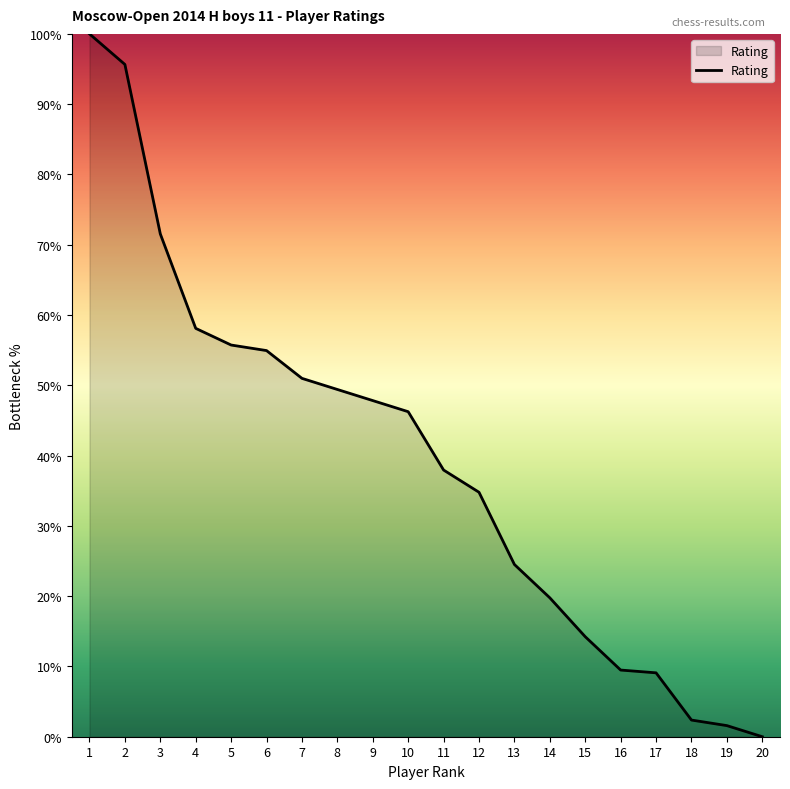

The value at 15 is 23.3. True or false?

False